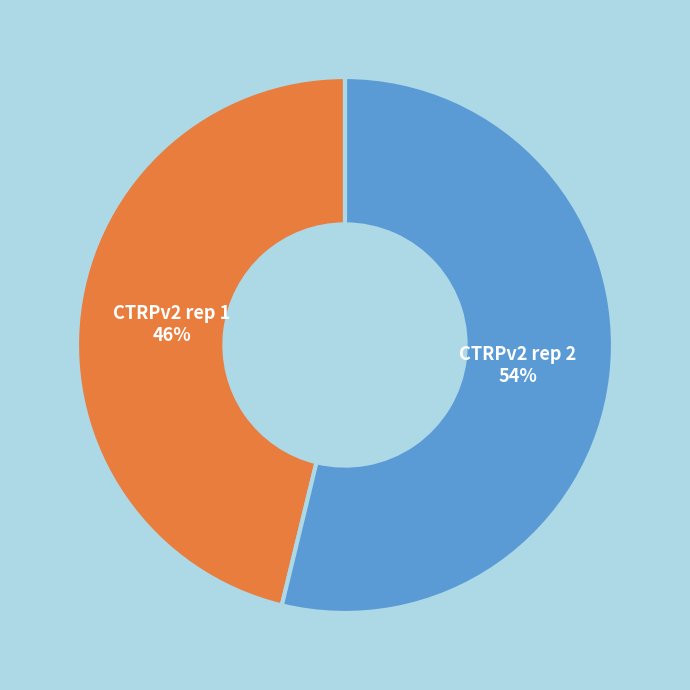

Is it true that CTRPv2 rep 1 is 53% of the pie?

False